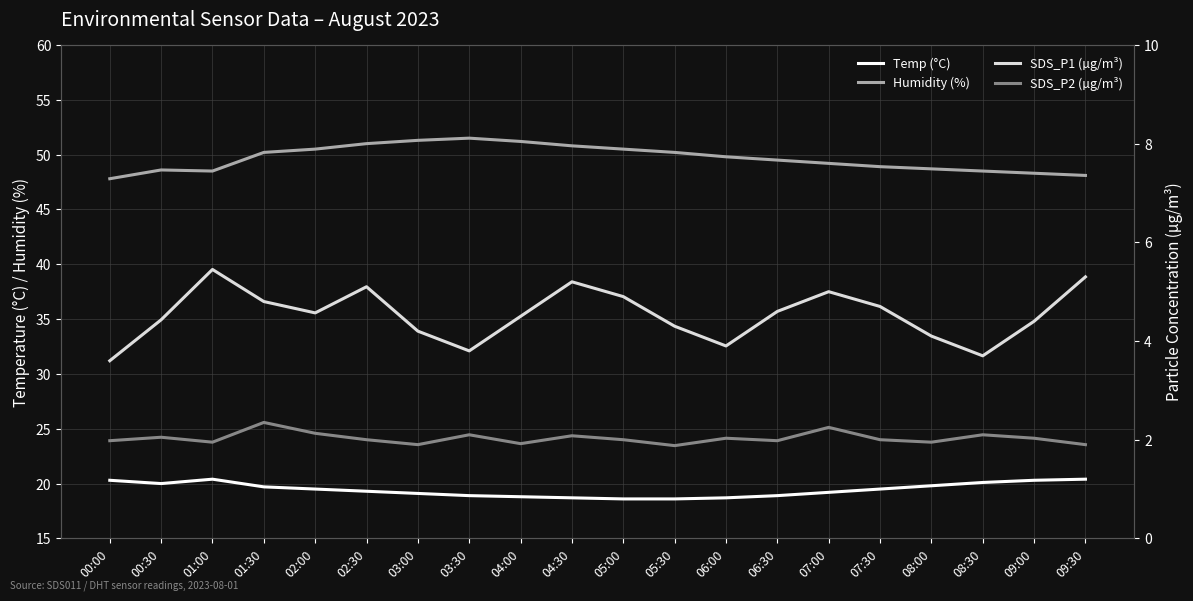

Is it true that SDS_P2 (µg/m³) equals 2.0 at 06:30?

True